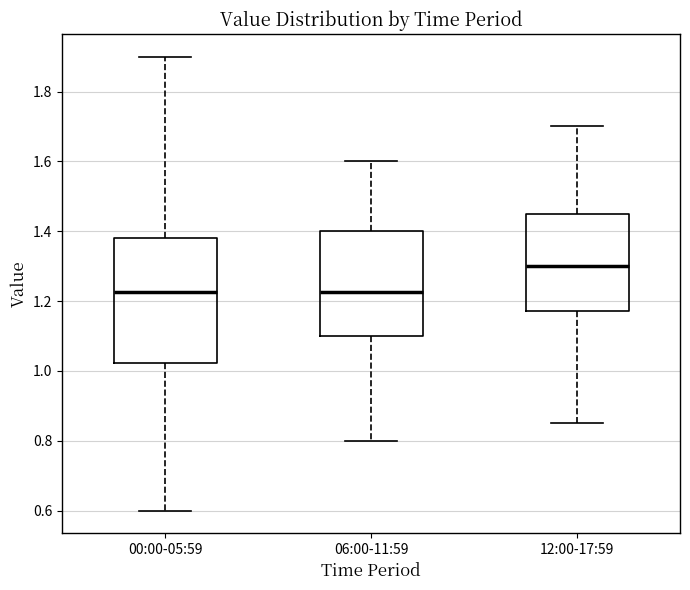

Where does the lower whisker of the box for 12:00-17:59 end on the y-axis? The values are not printed on the chart, so give them approximately, as read against the axis.

0.86